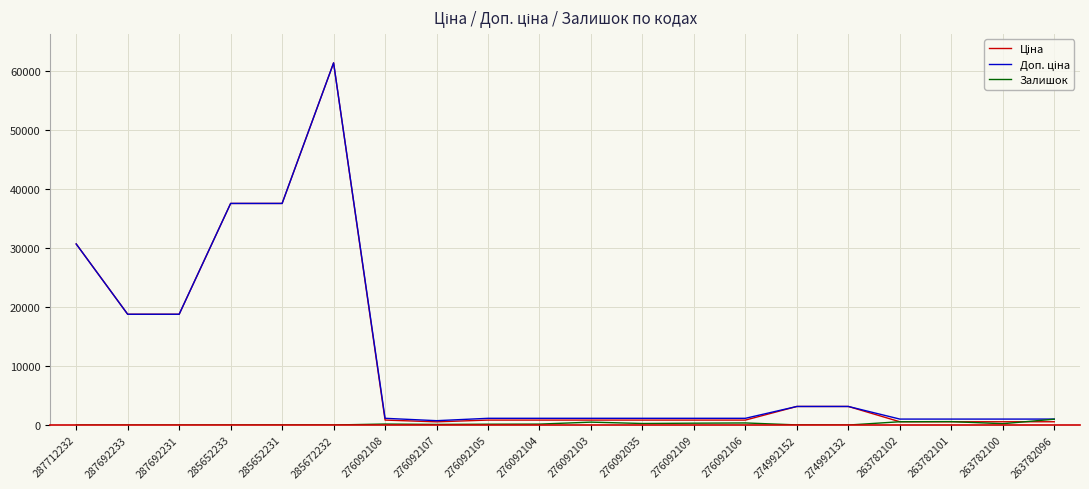

What is the maximum value shown in the chart?

61434.3